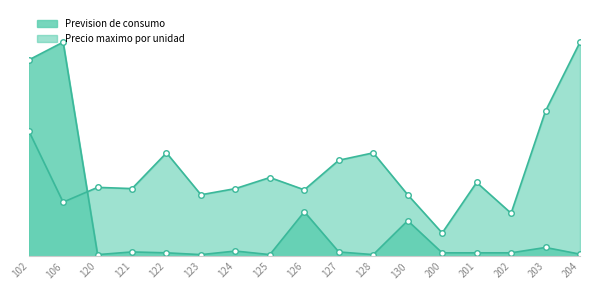

At which category is the sum across all series the highest?

102